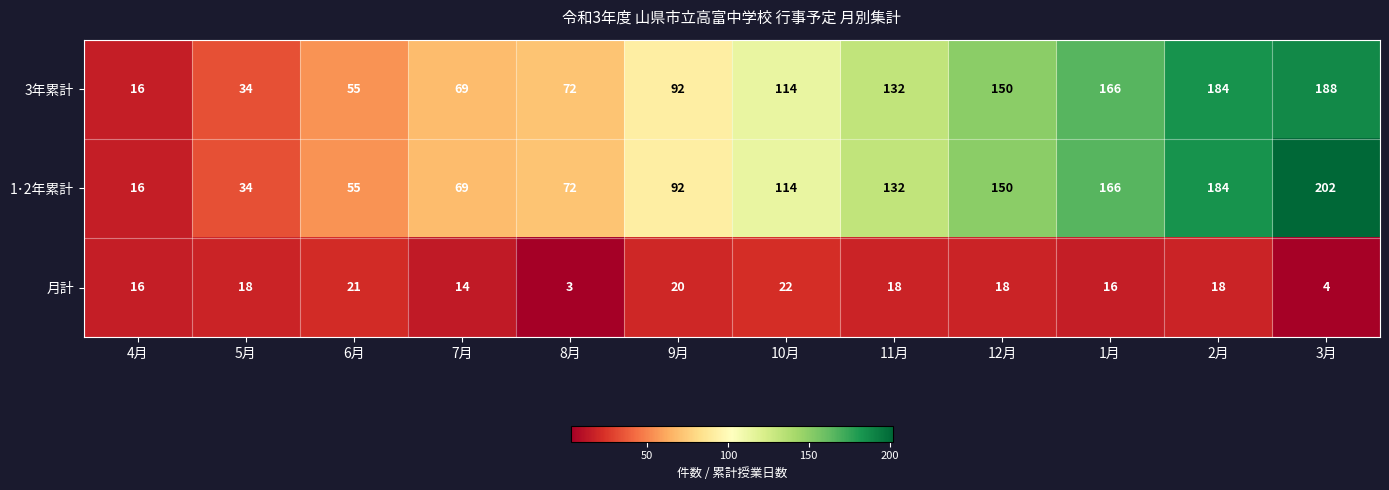

Where is 3年累計 nearest to the value 102?

9月